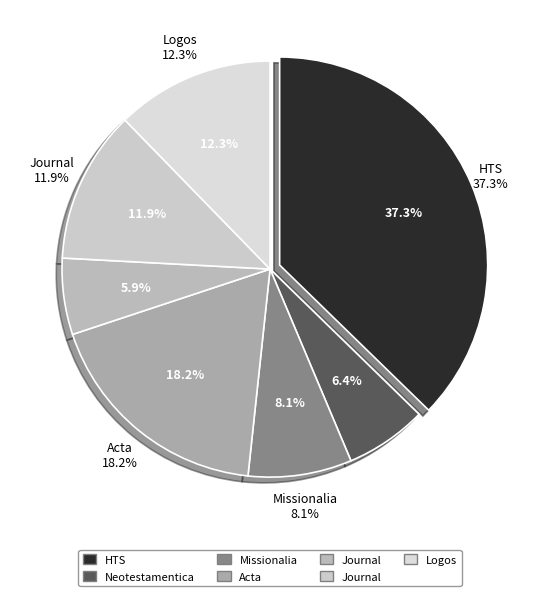

What percentage is the HTS Teologiese Studies slice, to the nearest percent?

37%